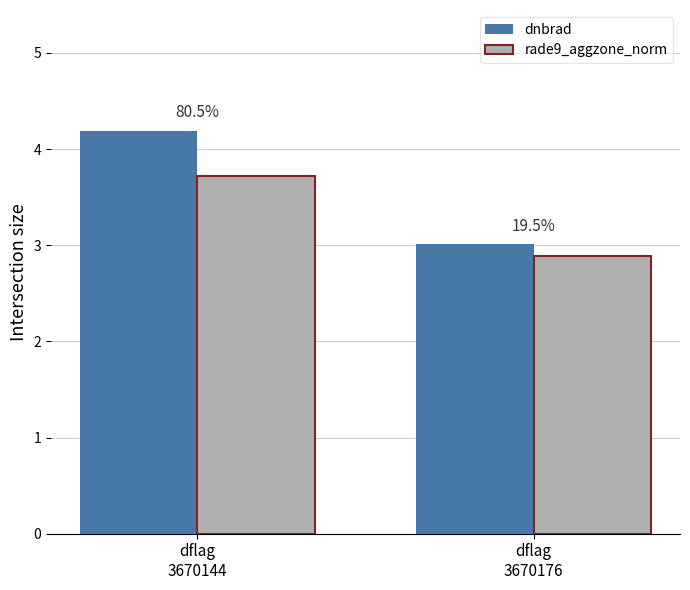

List the labels in order of rade9_aggzone_norm value, largest first.

dflag
3670144, dflag
3670176